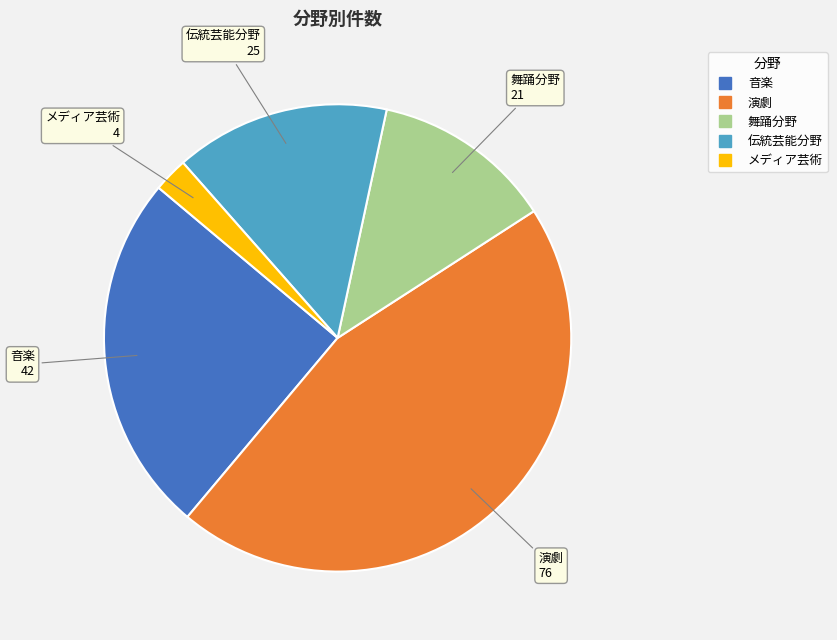

How many segments does this pie chart have?

5